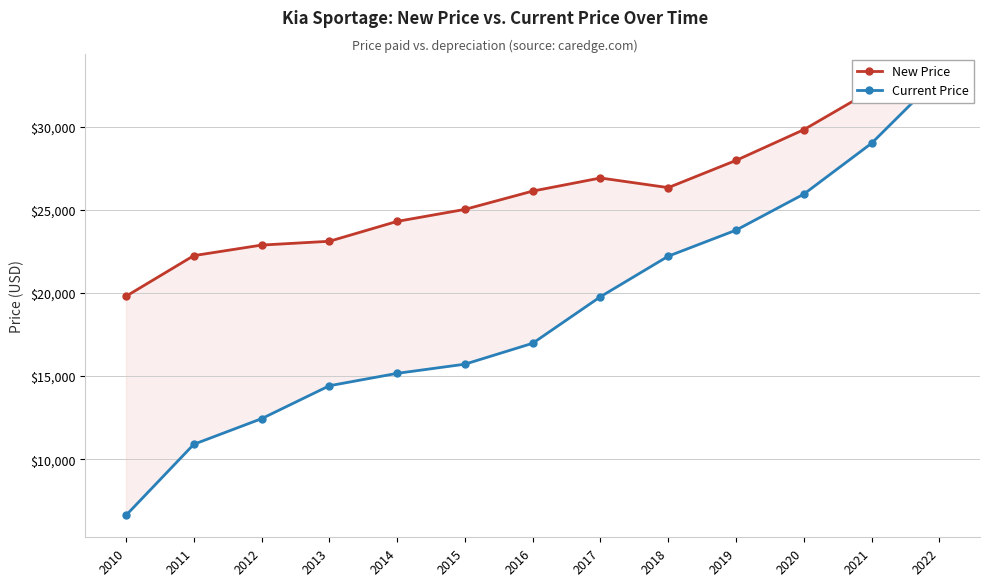

Which has a higher value, 2018 or 2010?

2018